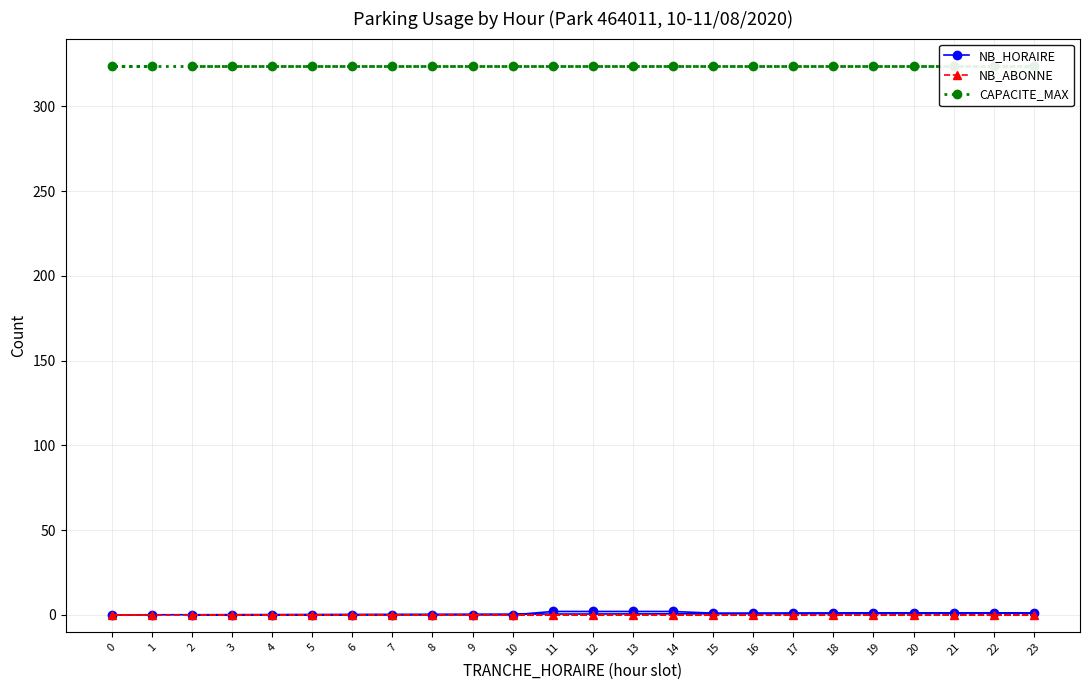

At which label is NB_ABONNE closest to 0?

2